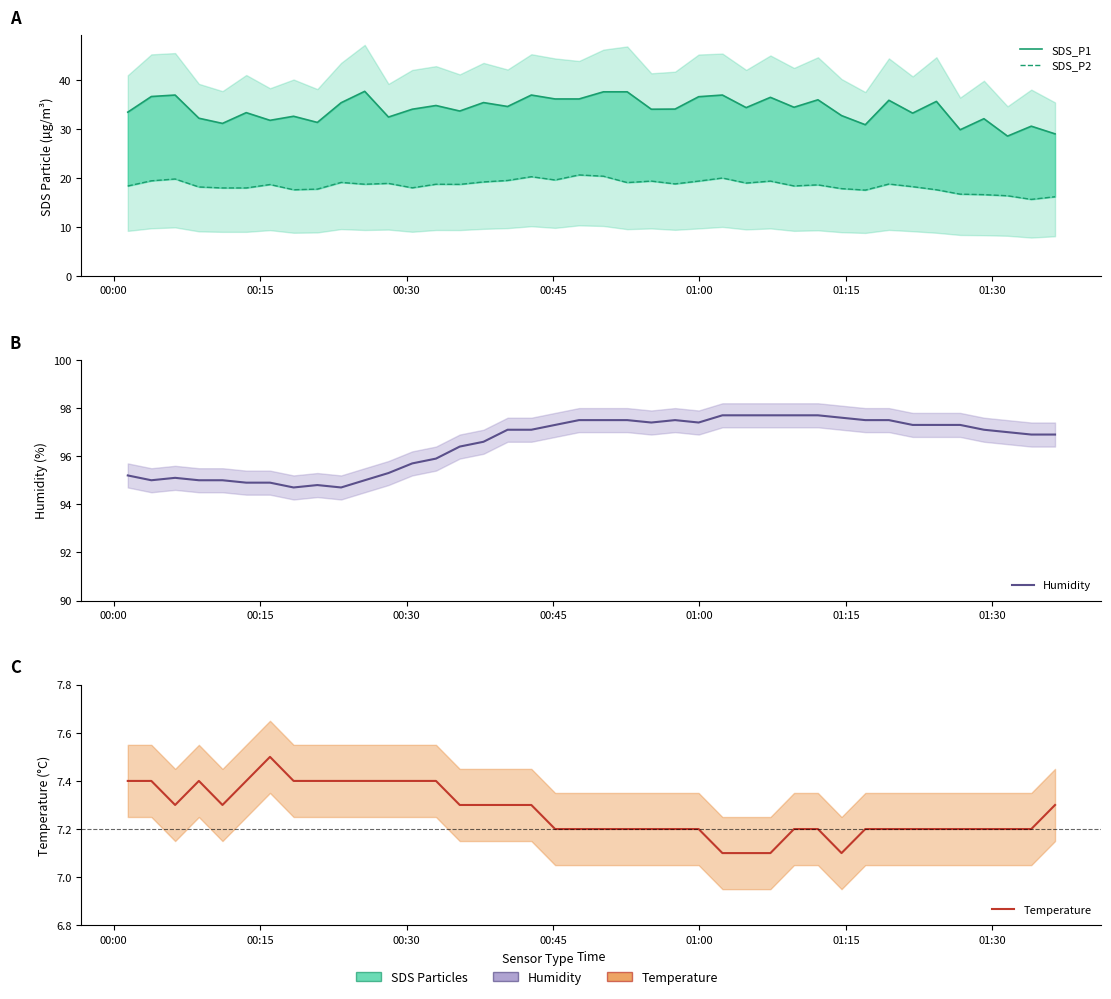

Count the number of data series in this chart.

4